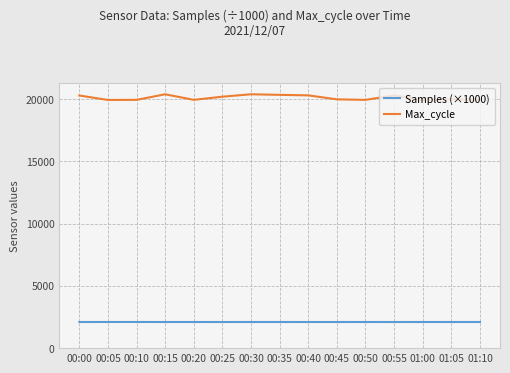

What position from the left is 01:05?

14